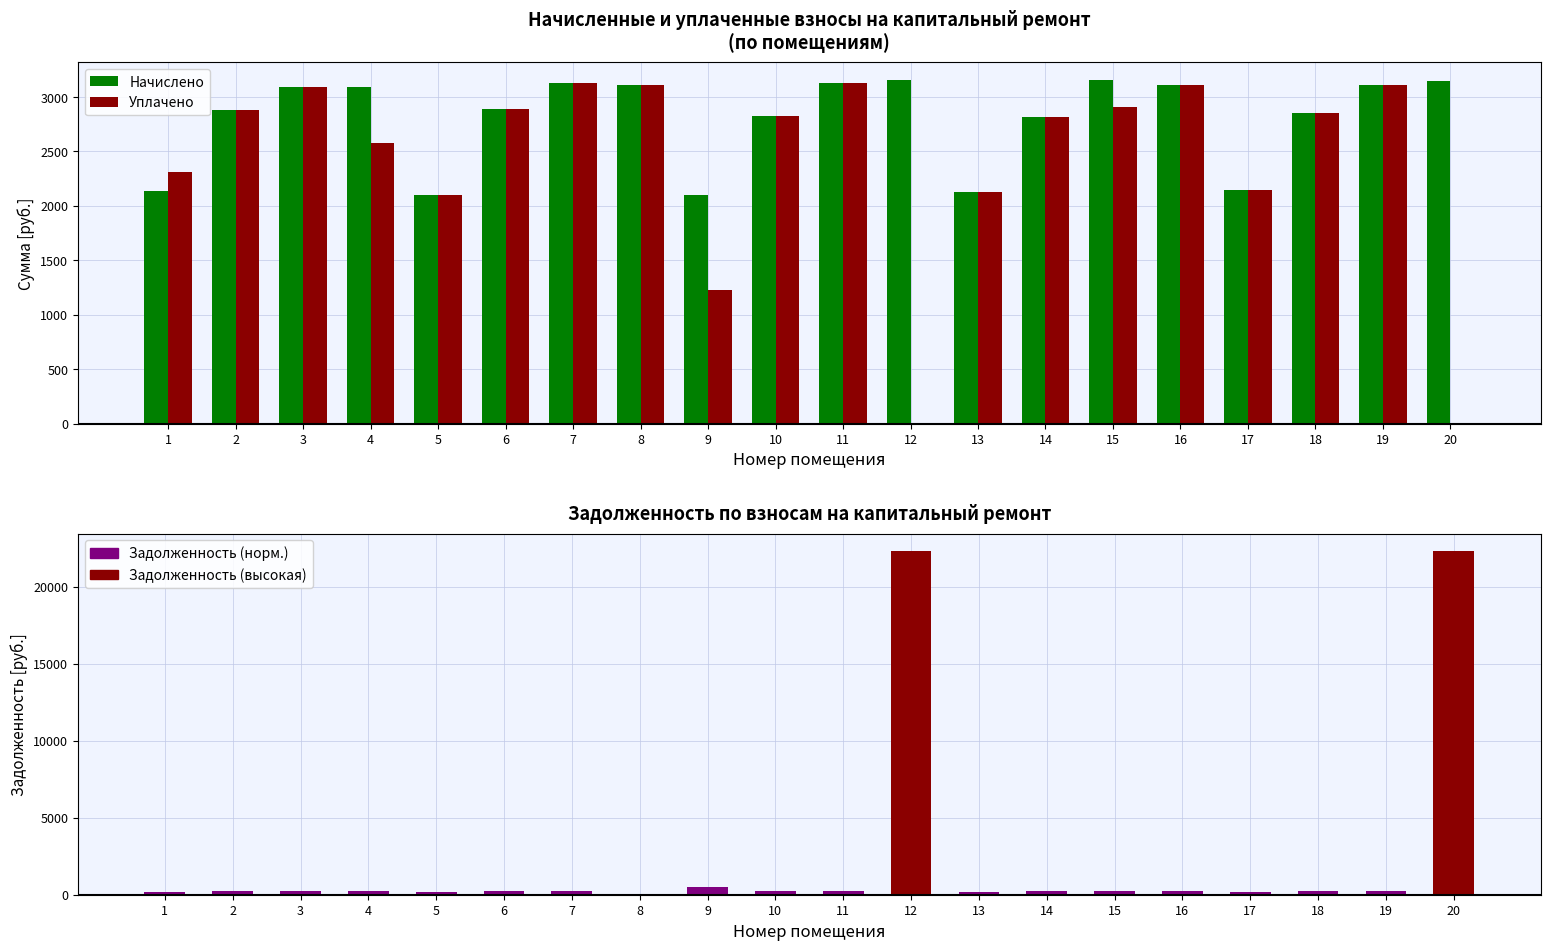

Which category has the highest value in the Уплачено series?

11